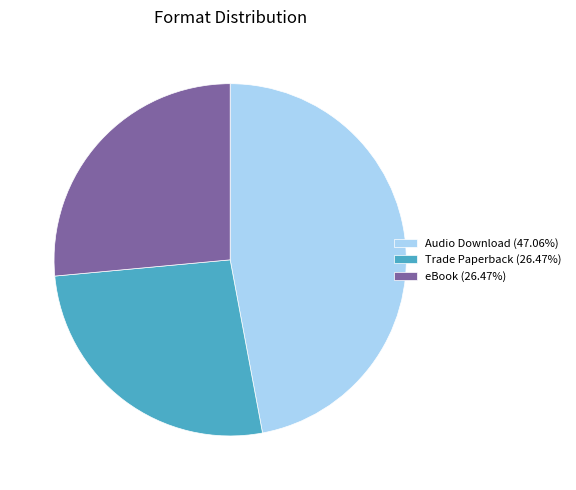

Is there a majority slice in this chart?

No